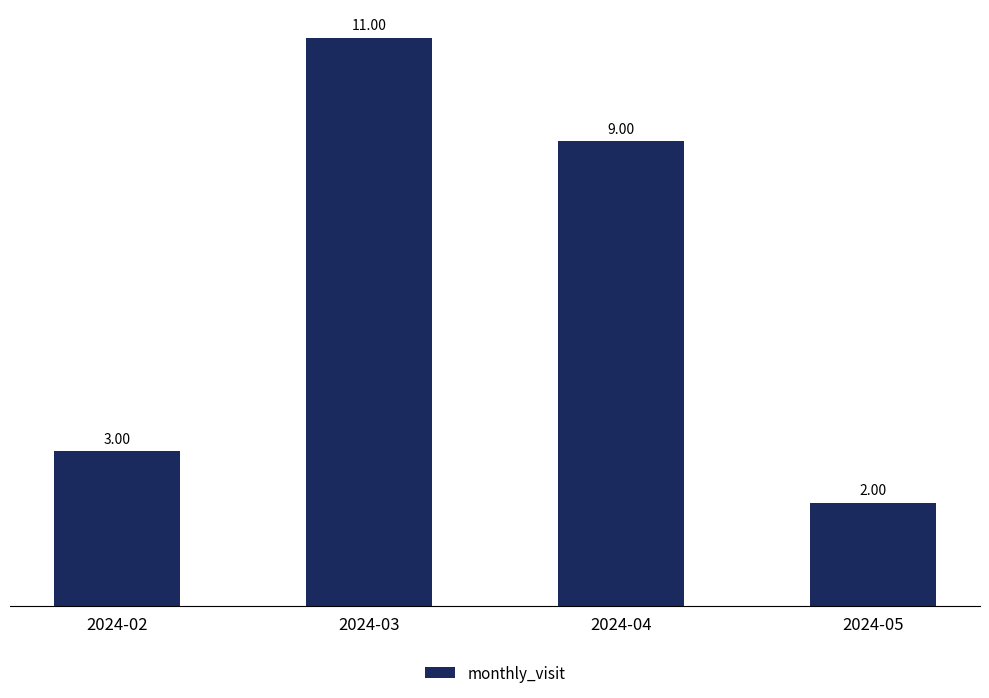

List the labels in order of value, largest first.

2024-03, 2024-04, 2024-02, 2024-05